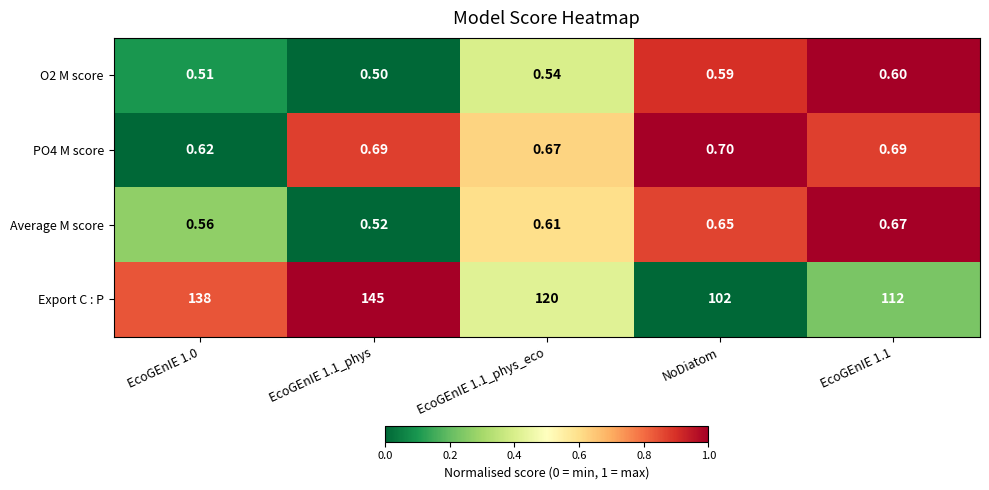

Which series has the largest range (max minus min)?

Export C : P